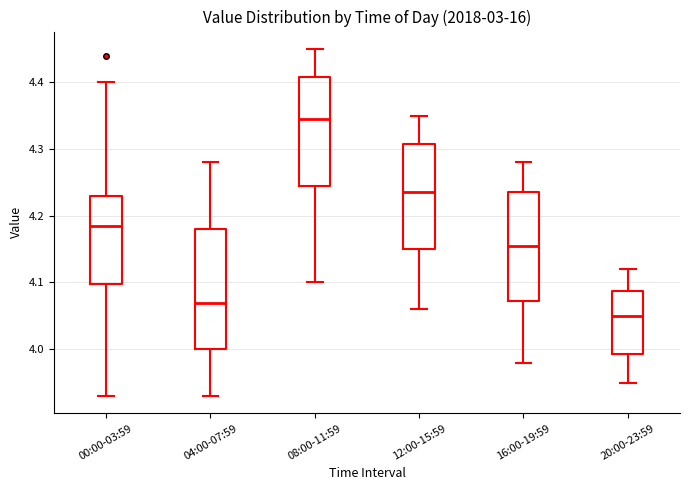

Reading left to right, read every box against the y-axis: the position of its median line, the range the box covers, and the ends of its whiskers. The values are not printed on the chart, so give them approximately, as read against the axis.

00:00-03:59: median 4.19, box 4.10 to 4.23, whiskers 3.93 to 4.40
04:00-07:59: median 4.07, box 4.00 to 4.18, whiskers 3.93 to 4.28
08:00-11:59: median 4.35, box 4.25 to 4.41, whiskers 4.10 to 4.45
12:00-15:59: median 4.24, box 4.15 to 4.31, whiskers 4.06 to 4.35
16:00-19:59: median 4.16, box 4.07 to 4.24, whiskers 3.98 to 4.28
20:00-23:59: median 4.05, box 3.99 to 4.09, whiskers 3.95 to 4.12